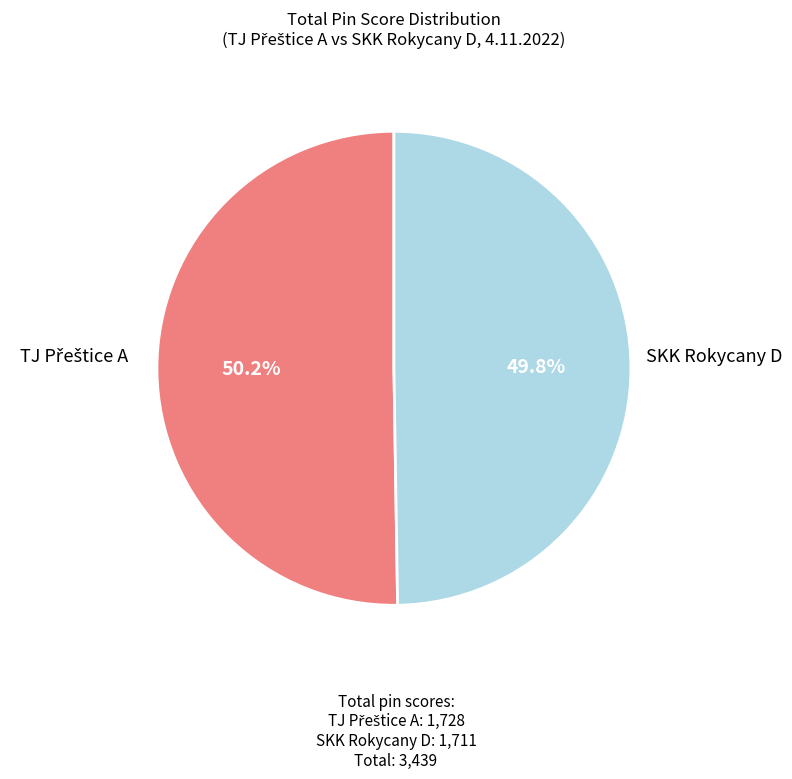

Does any single category account for the majority?

Yes